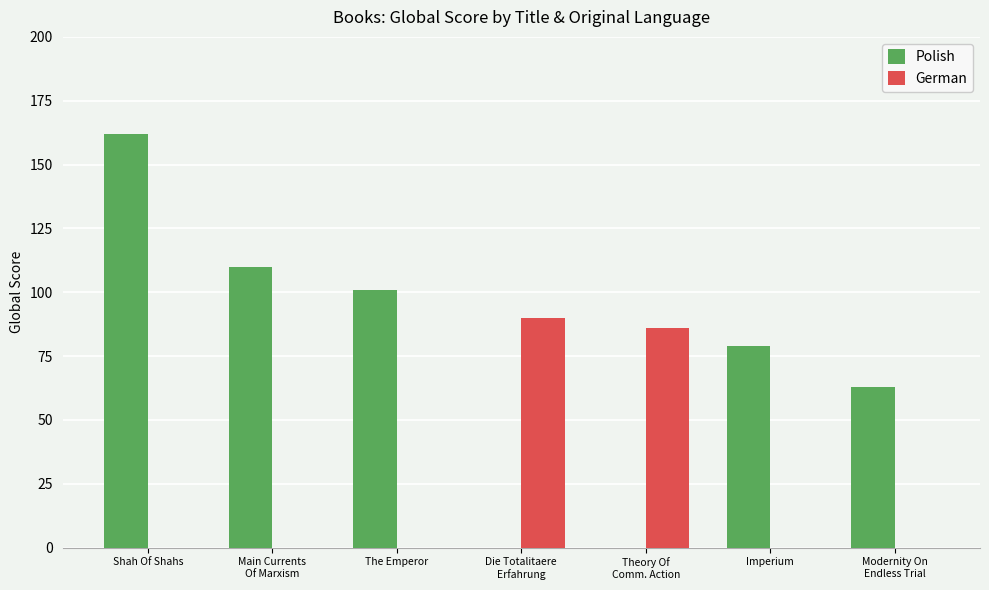

Which series has the largest total across all categories?

Polish